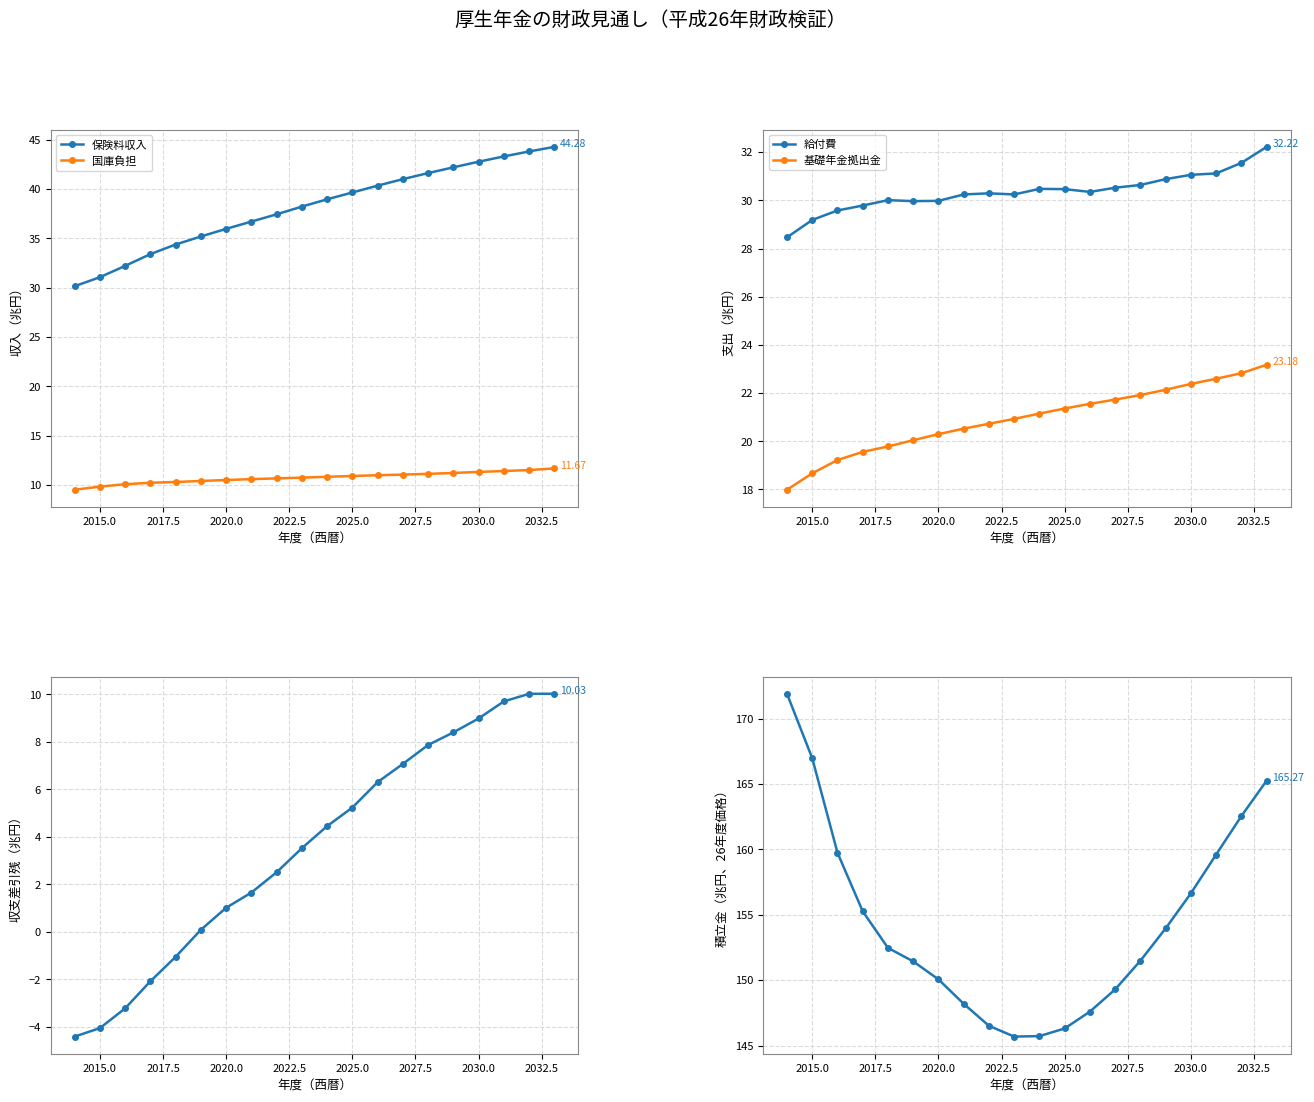

What is the value of the 給付費 point at the 3rd from the left?

29.6